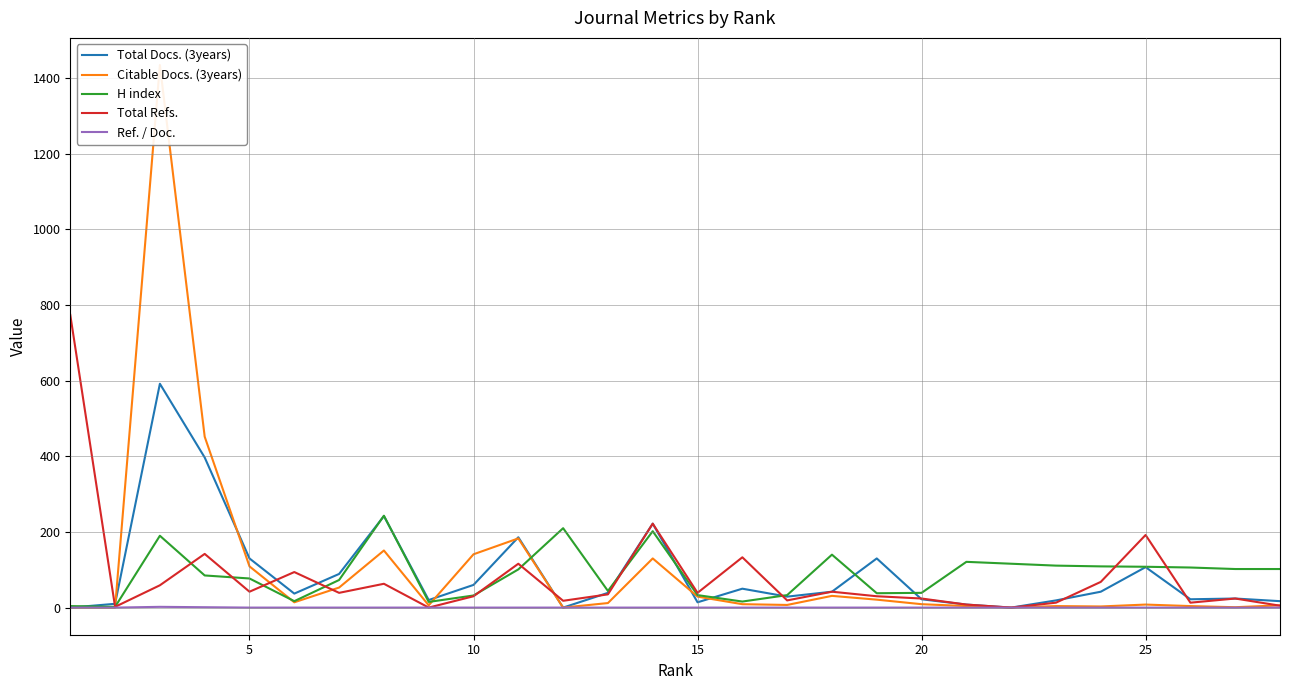

What is the difference between the second highest and minimum values in the Total Refs. series?

222